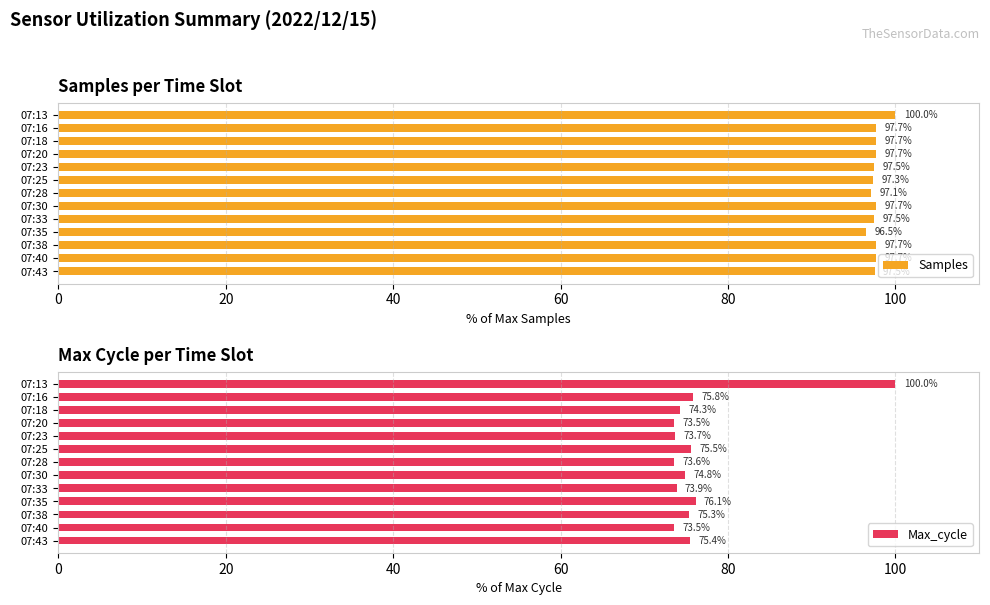

What value does the Samples series have at 07:25?

97.3